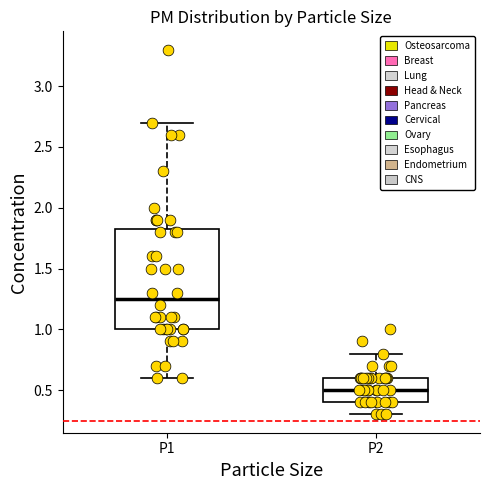

Which box is the tallest, from its lower edge to its upper edge?

P1